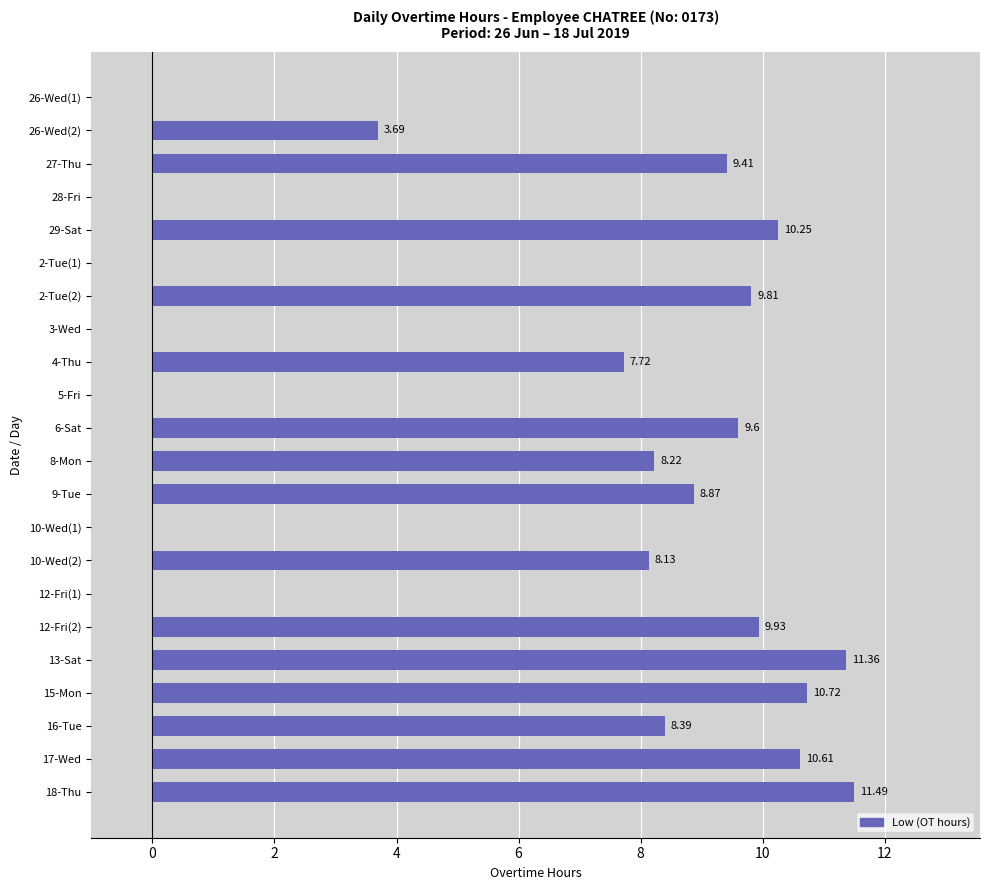

What is the greatest value displayed?

11.5